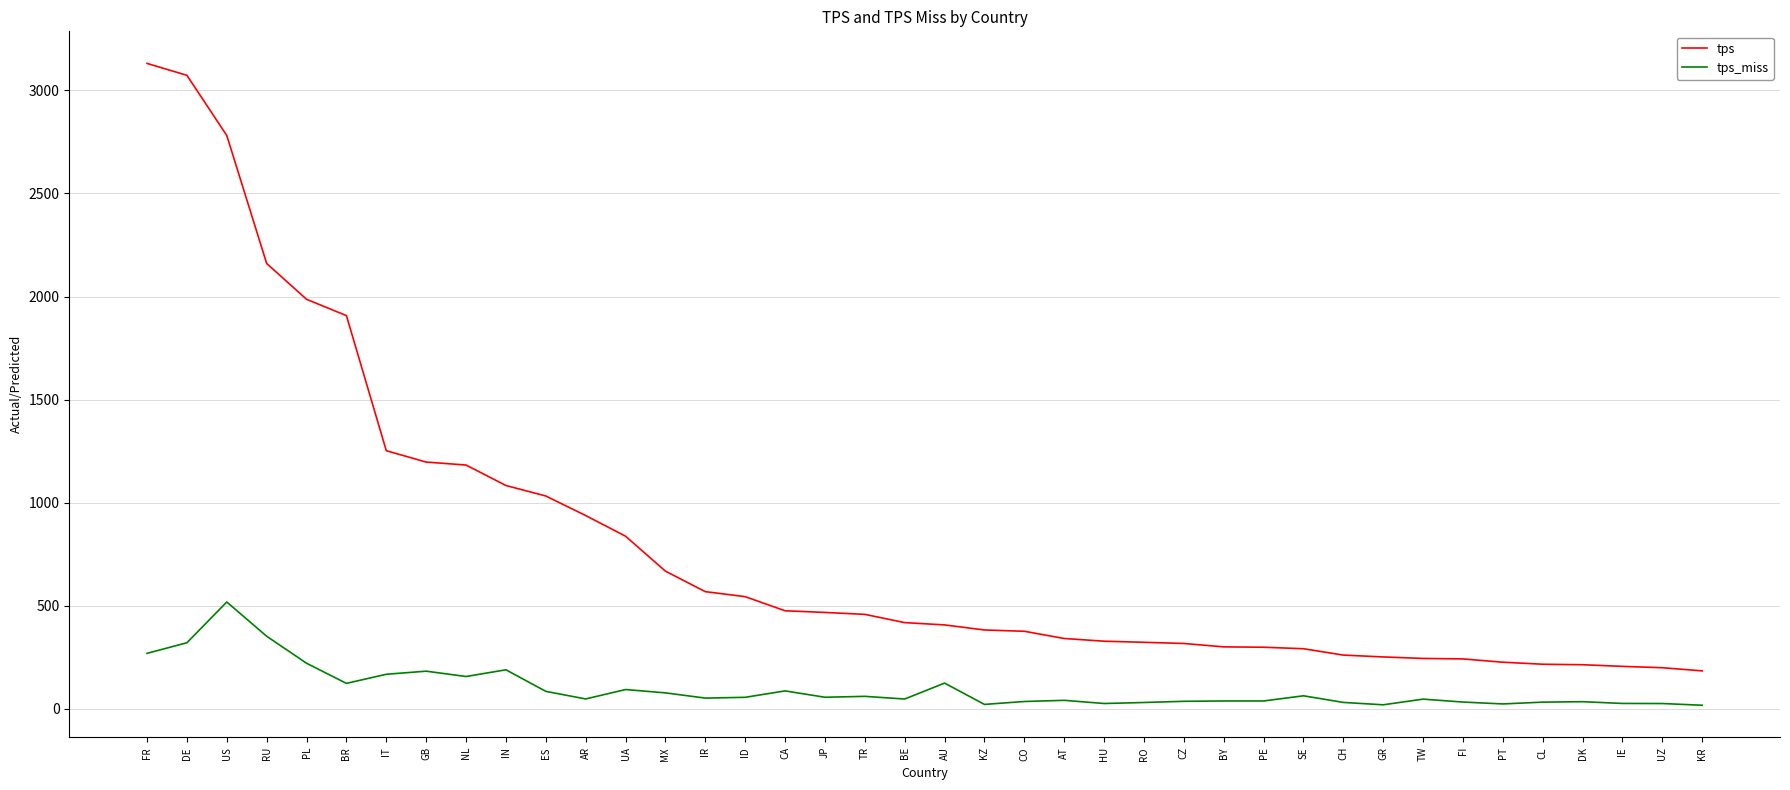

What is the difference between the maximum and minimum values in the tps series?

2946.7